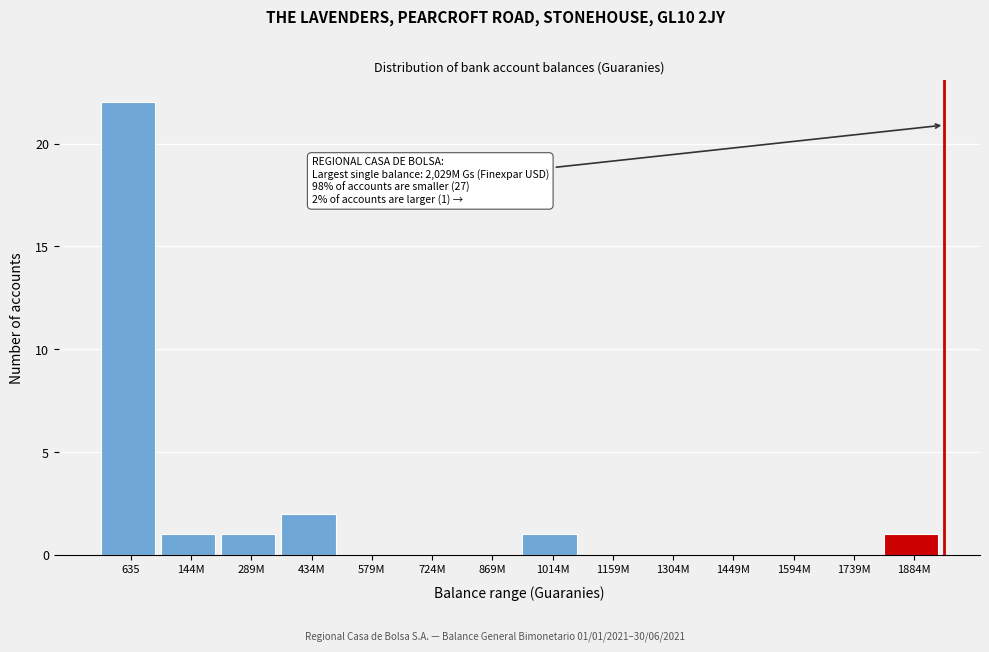

Reading left to right, extract all data points from this chart.

635=22	144M=1	289M=1	434M=2	579M=0	724M=0	869M=0	1014M=1	1159M=0	1304M=0	1449M=0	1594M=0	1739M=0	1884M=1